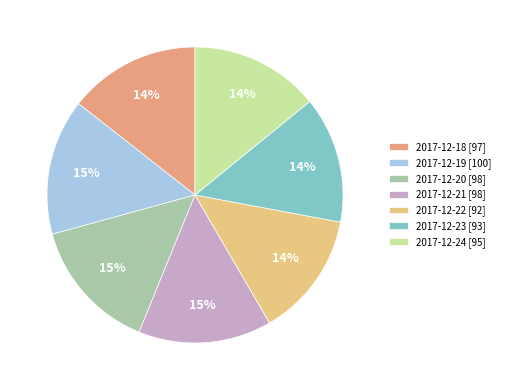

What is the smallest slice in the pie chart?

2017-12-22